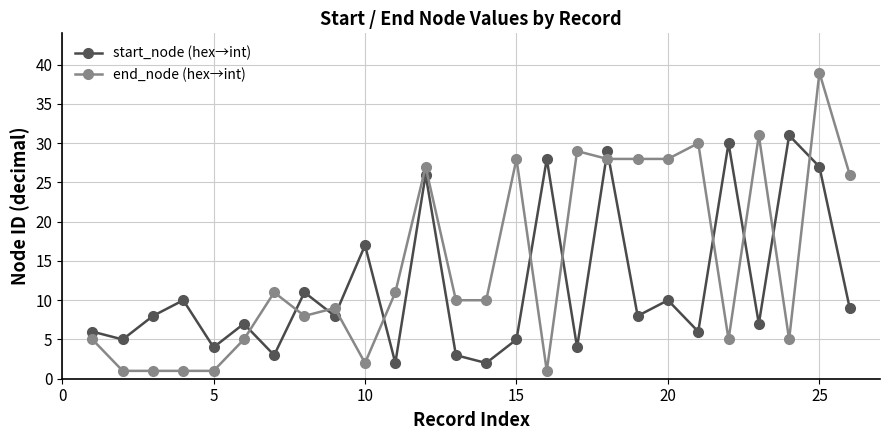

Which series has the largest range (max minus min)?

end_node (hex→int)